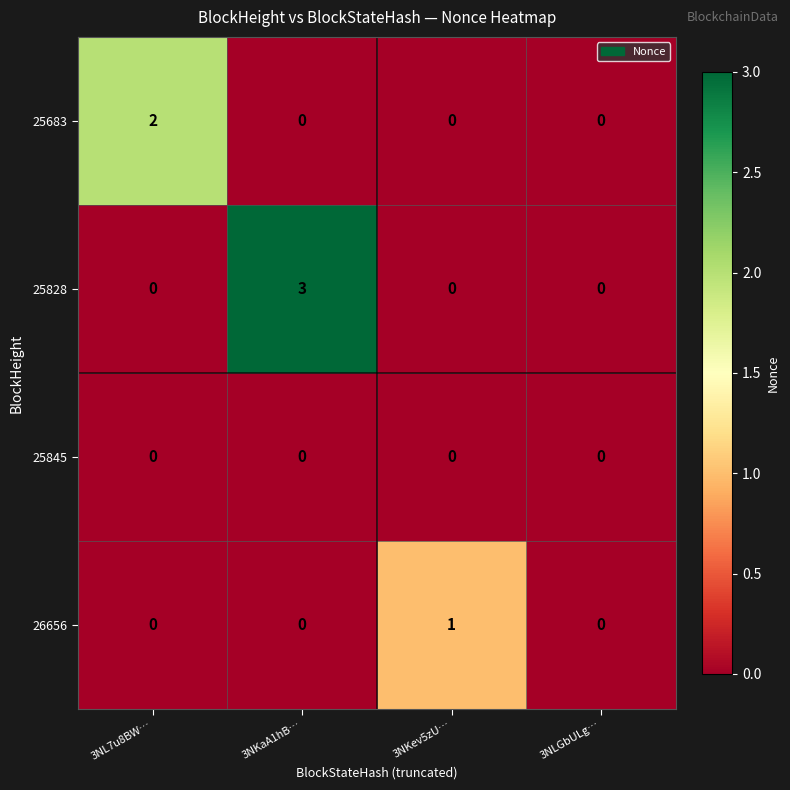

Reading right to left, extract all data points from this chart.

25683: 0	0	0	2
25828: 0	0	3	0
25845: 0	0	0	0
26656: 0	1	0	0